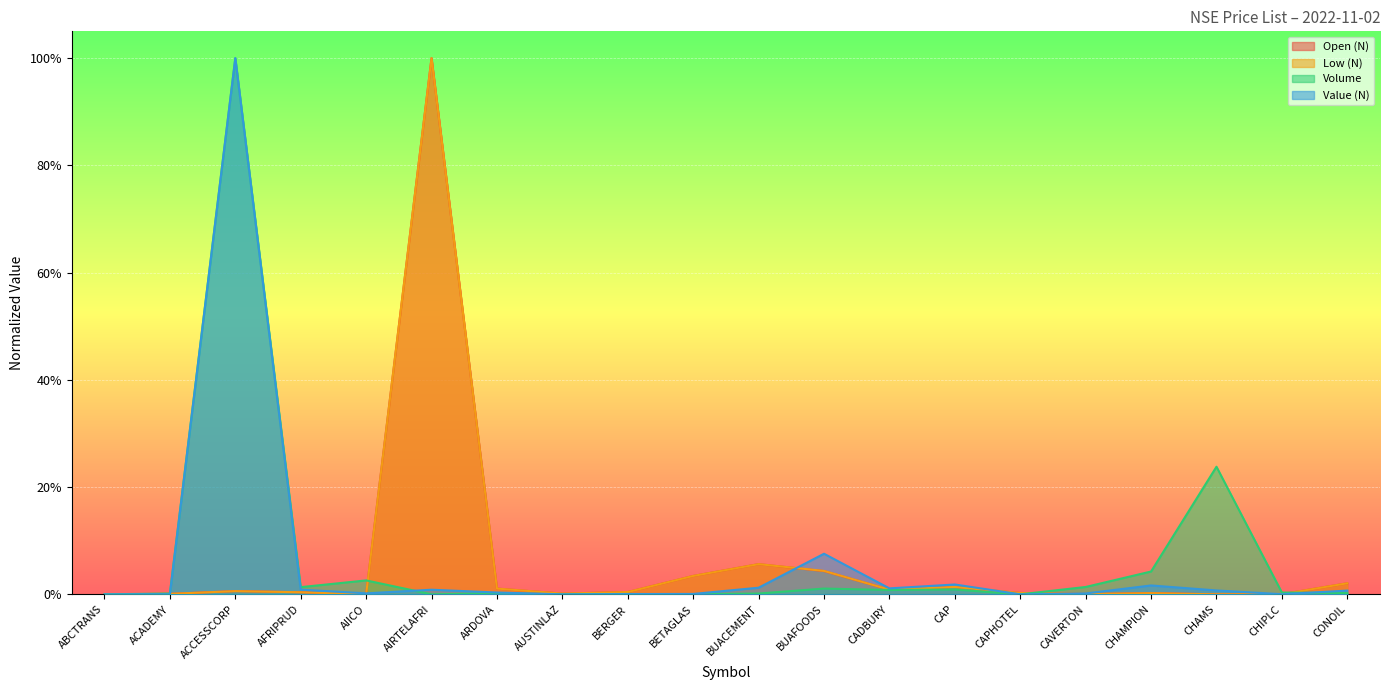

What is the sum of all Volume values?

1.4